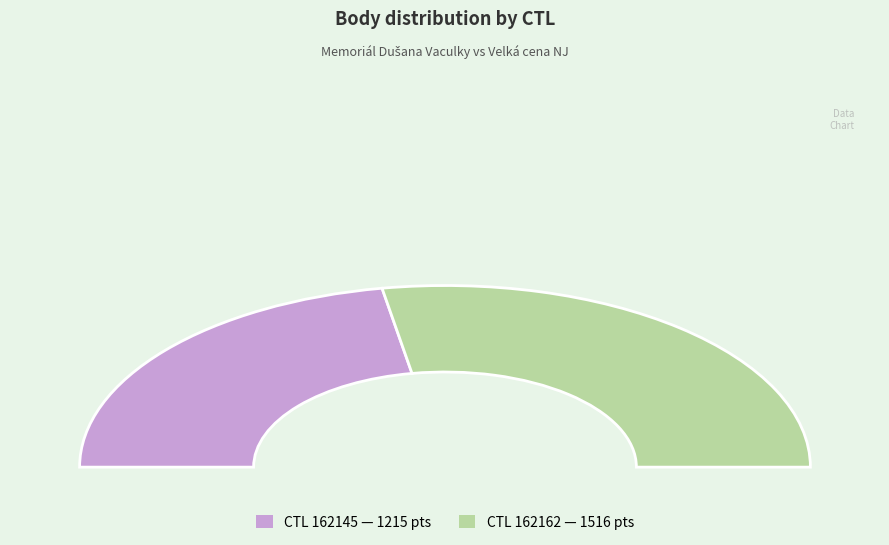

Is it true that 162145 is 30% of the pie?

False